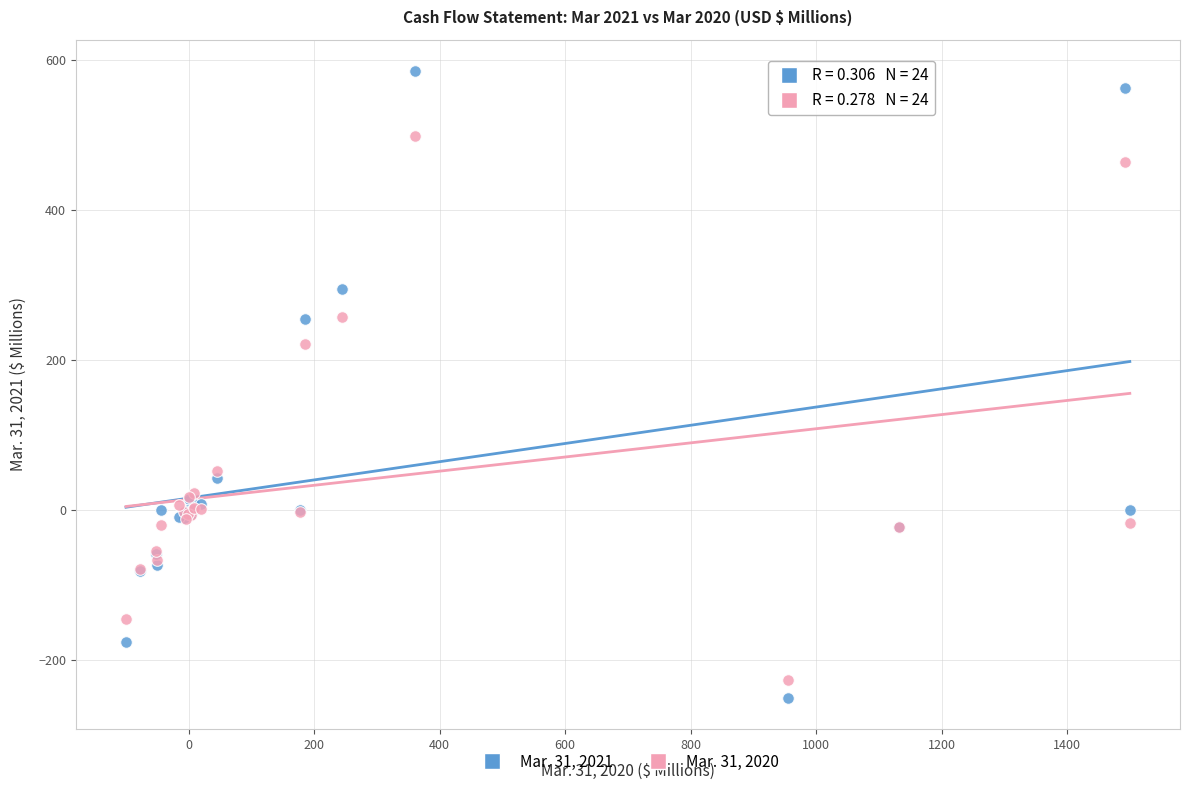

Which series has the largest Y range (max minus min)?

Mar. 31, 2021